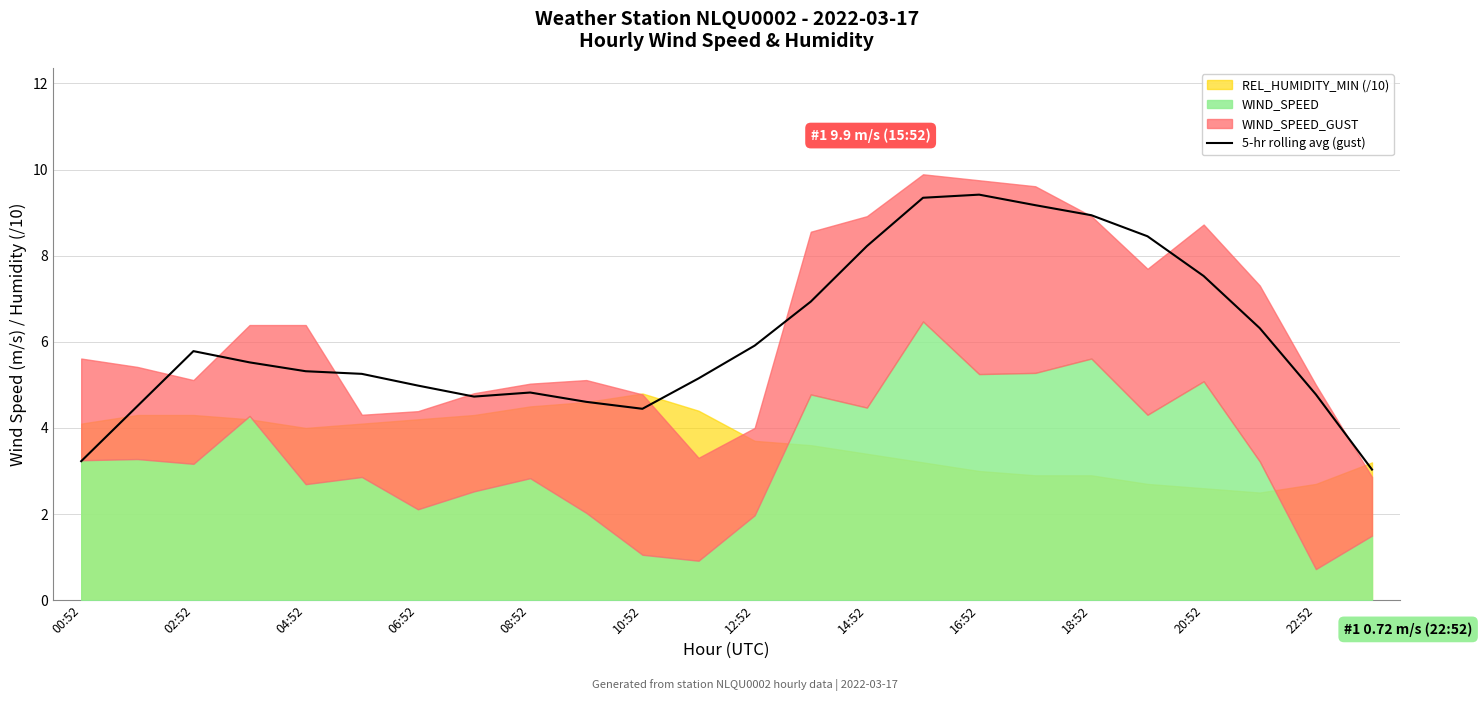

True or false: 5-hr rolling avg (gust) has a value of 3.2 at 00:52.

True